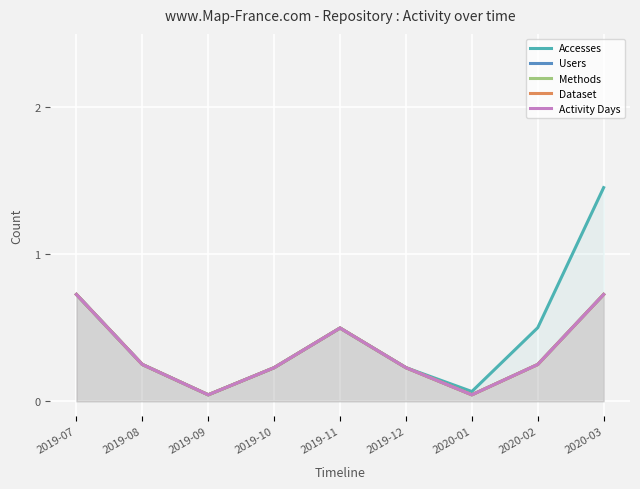

How many lines are shown in the chart?

5